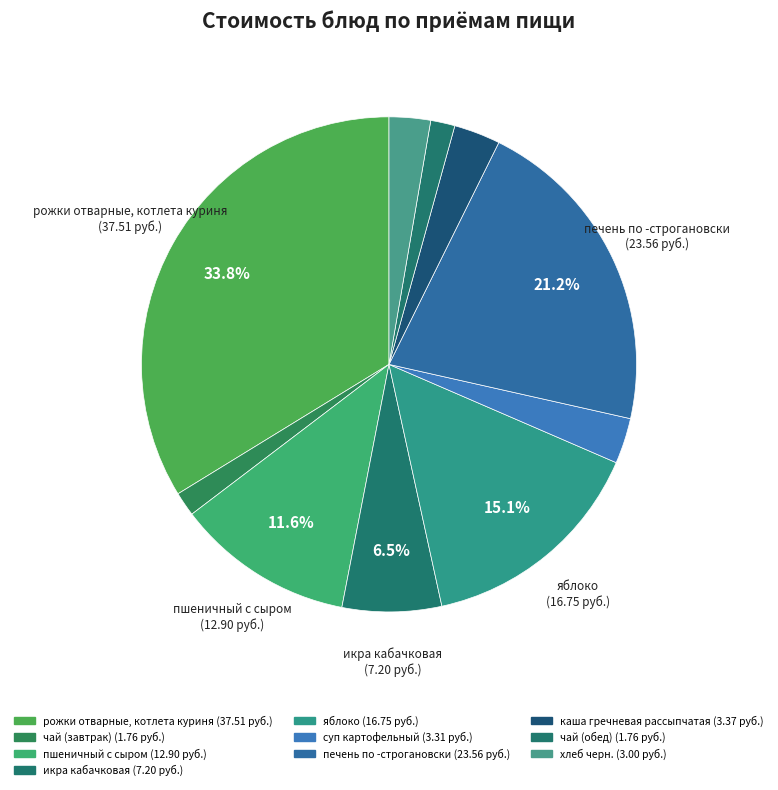

Count the number of slices in the pie.

10